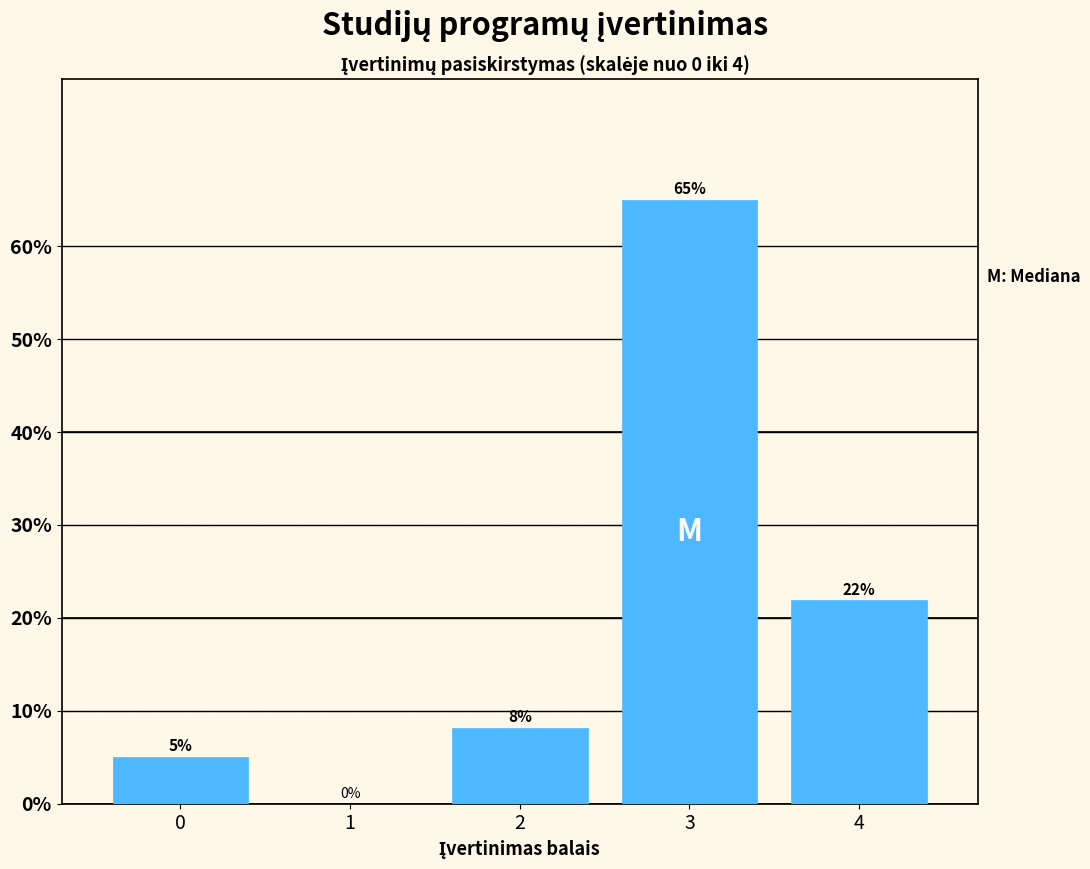

What is the greatest value displayed?

65.0